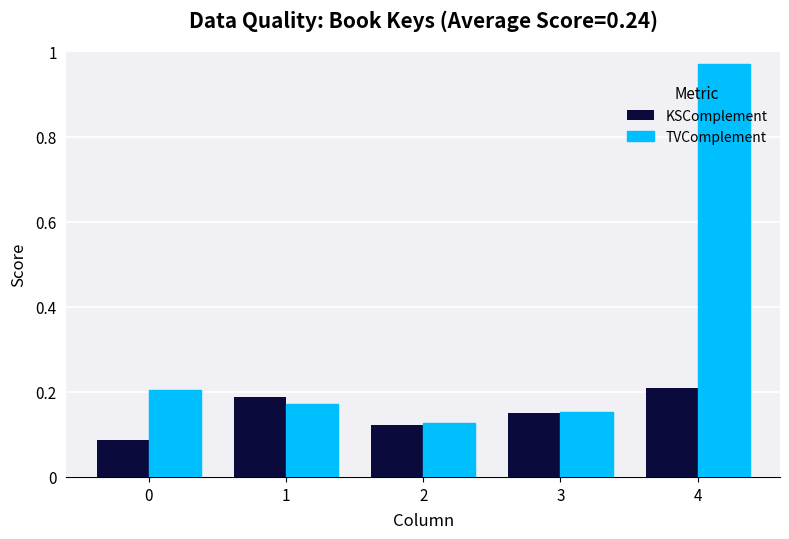

List the labels in order of TVComplement value, smallest first.

2, 3, 1, 0, 4